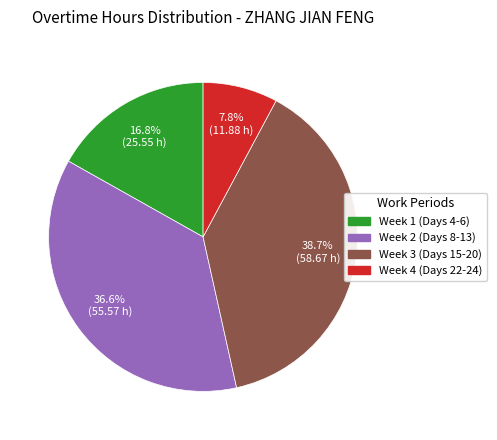

Is there a majority slice in this chart?

No